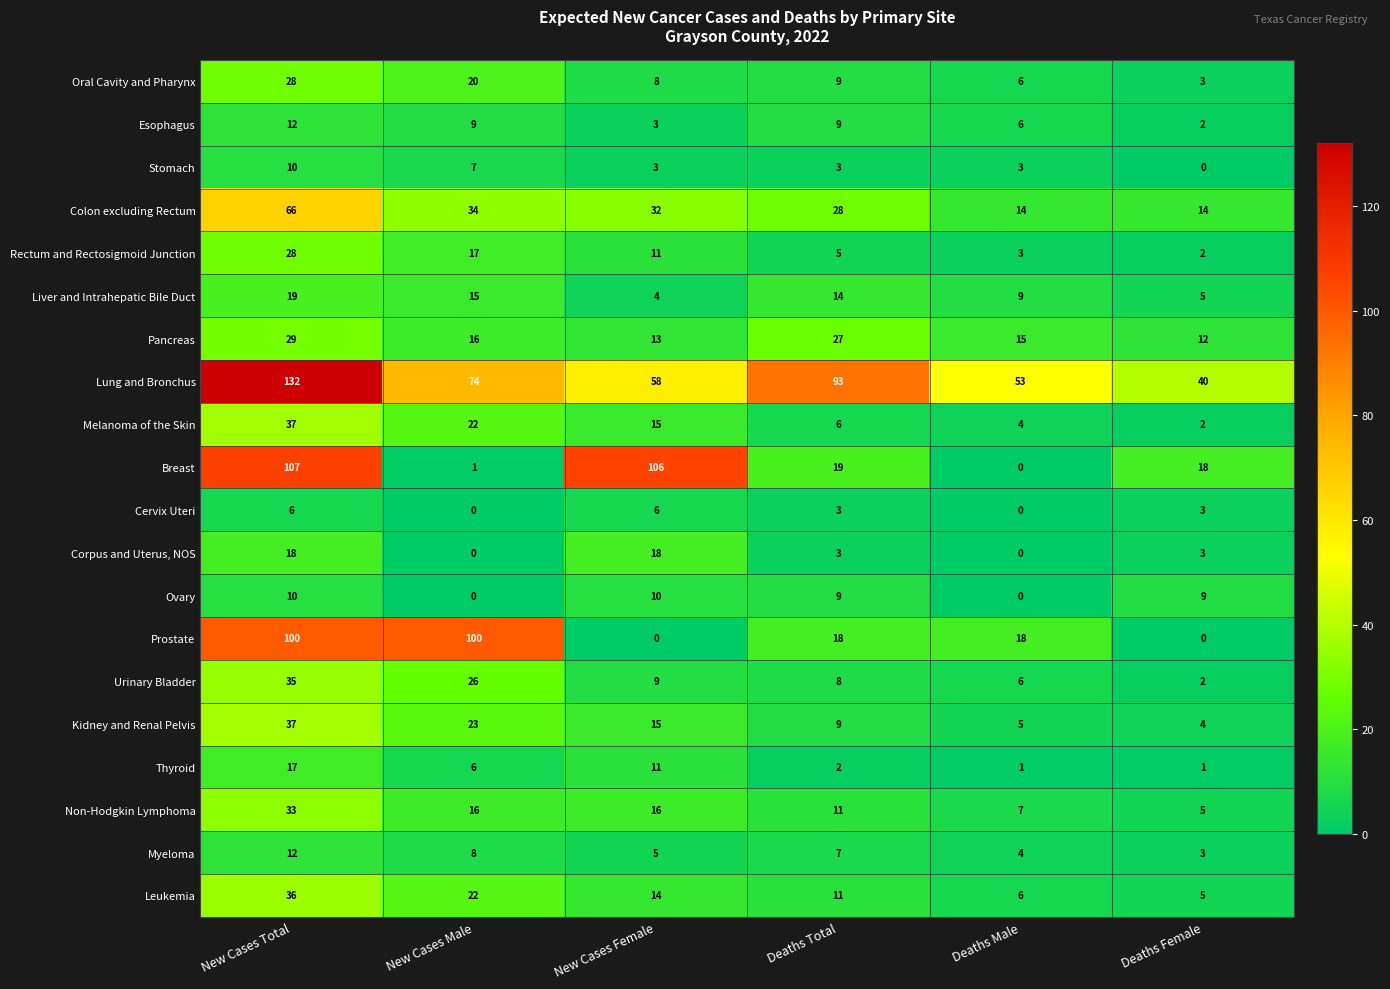

What is the spread (max minus min) of values at Deaths Female?

40